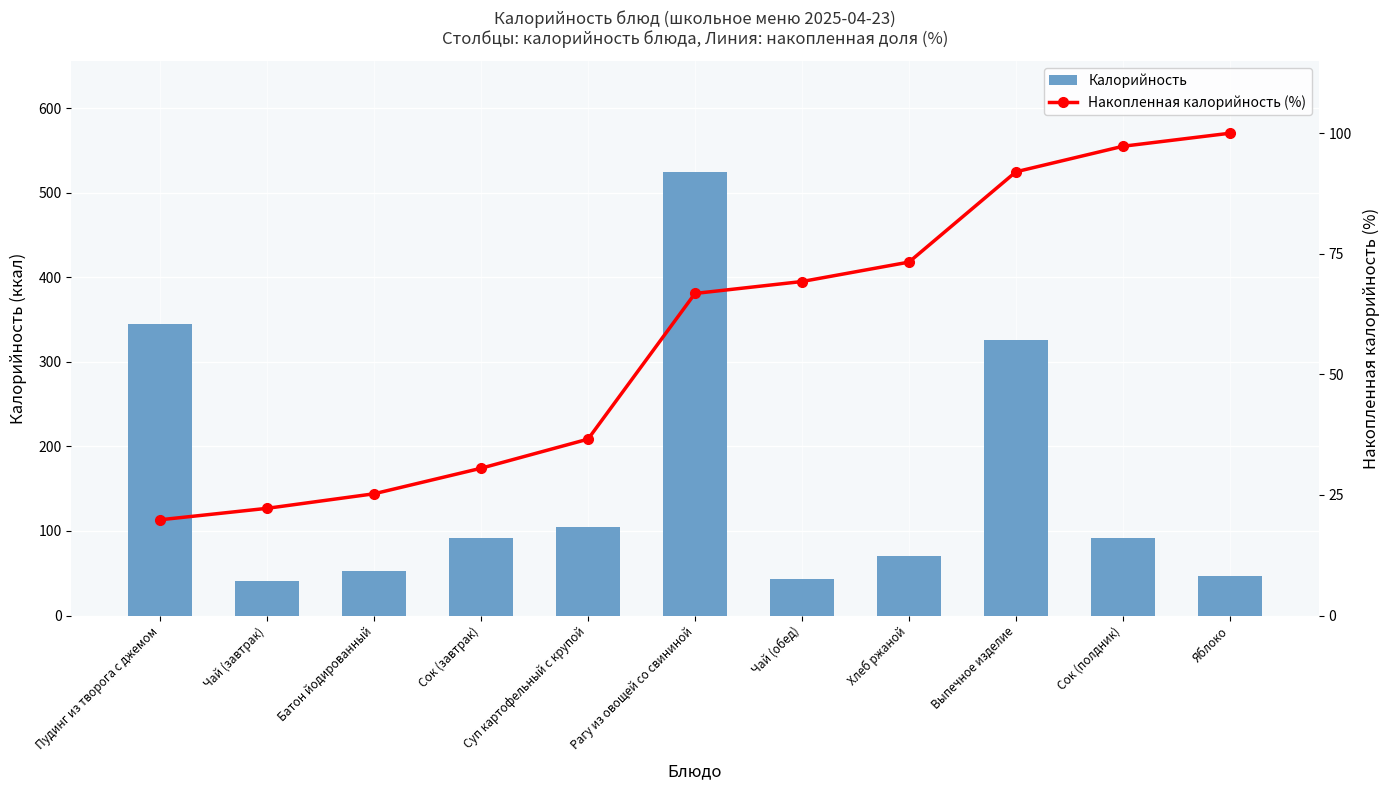

What is the value of the Калорийность bar at the 5th from the left?

104.9